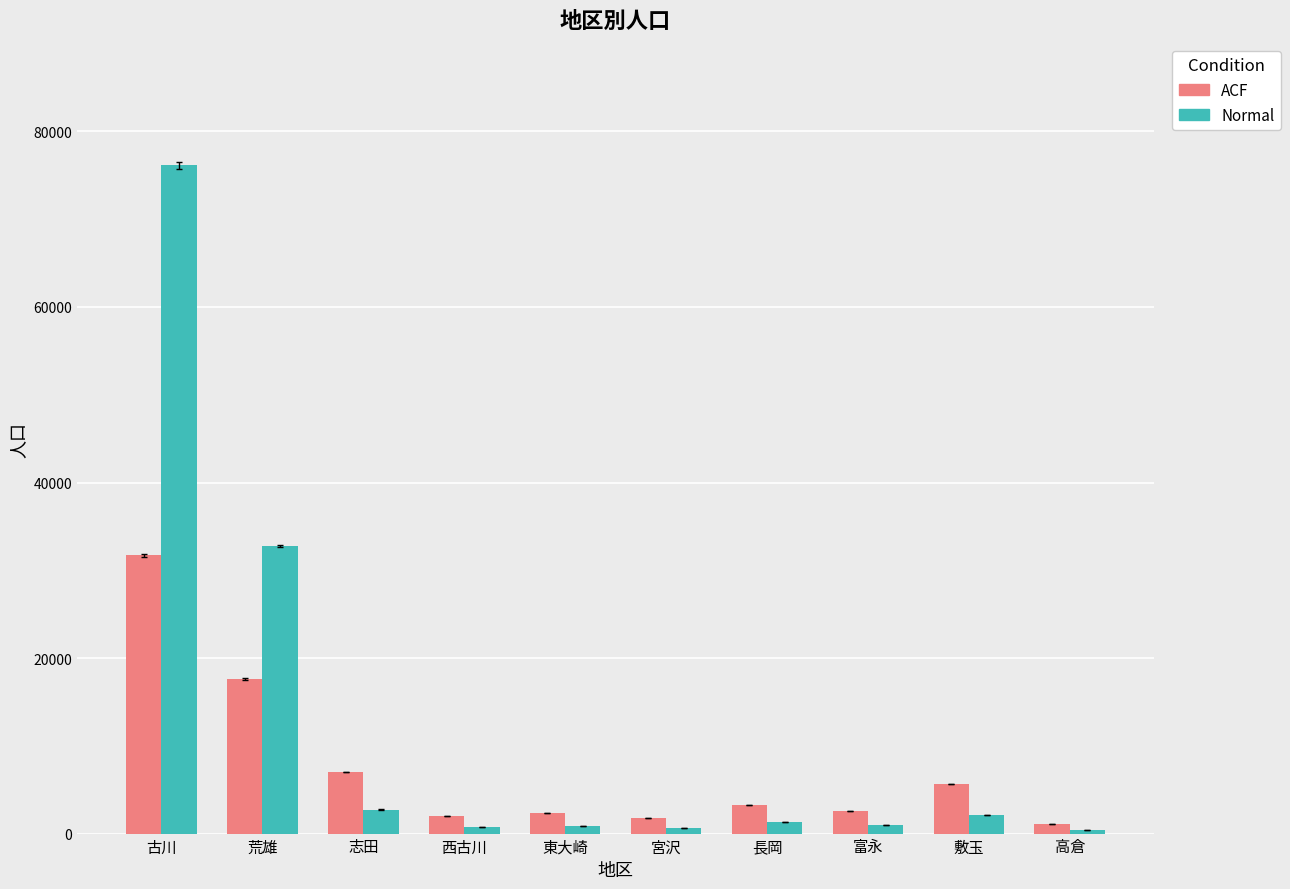

Is the value of Normal at 長岡 greater than the value of ACF at 荒雄?

No